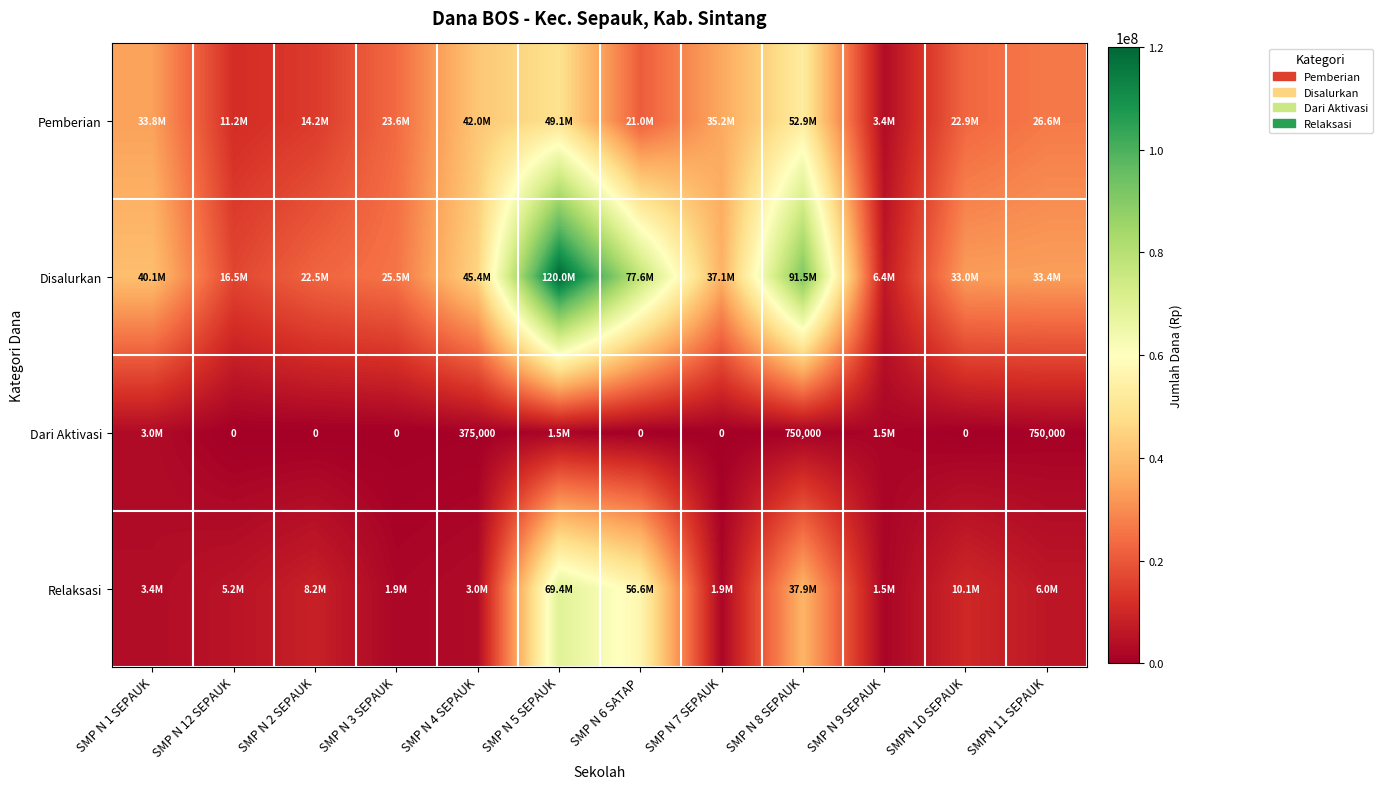

What is the approximate value of Pemberian at SMP N 7 SEPAUK?

35250000